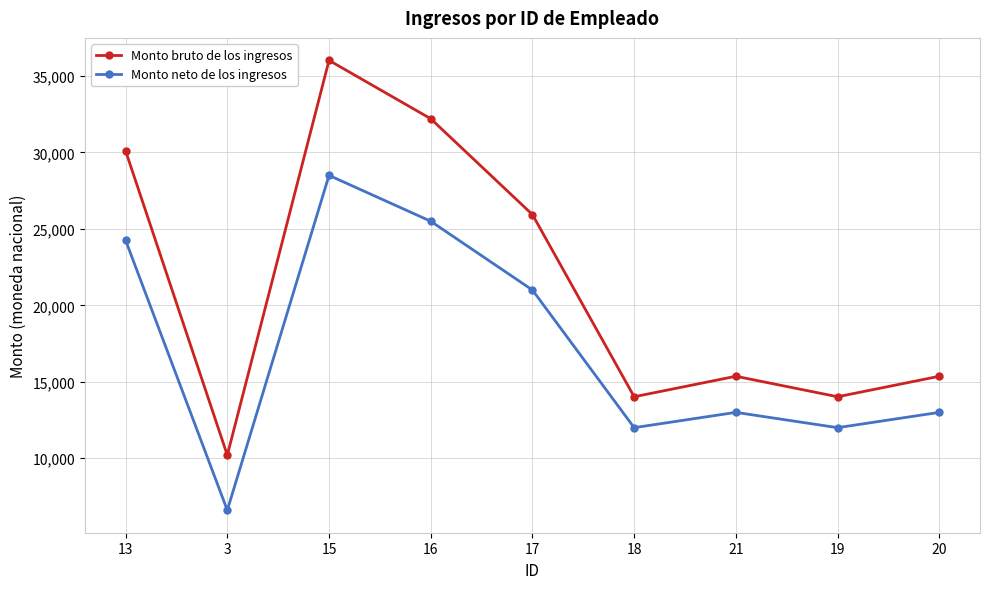

What position from the right is 16?

6